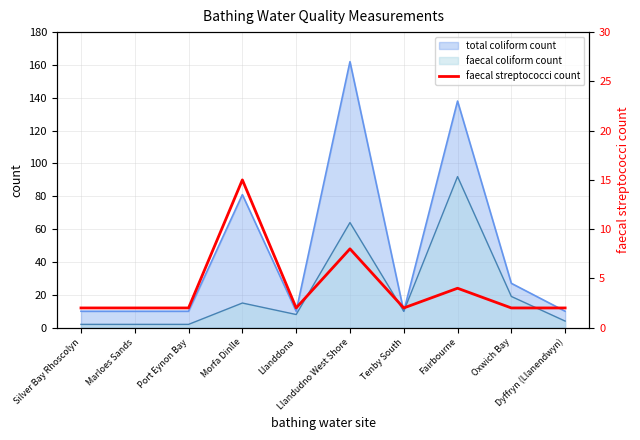

Reading left to right, list all the values displayed in this chart.

2	2	2	15	2	8	2	4	2	2